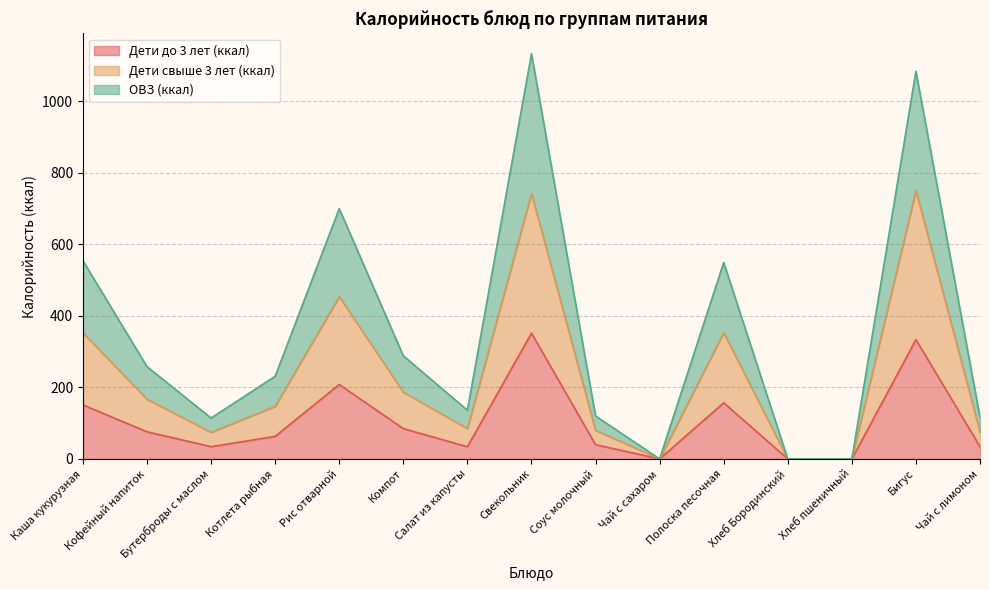

True or false: Дети до 3 лет (ккал) and ОВЗ (ккал) intersect in this chart.

False